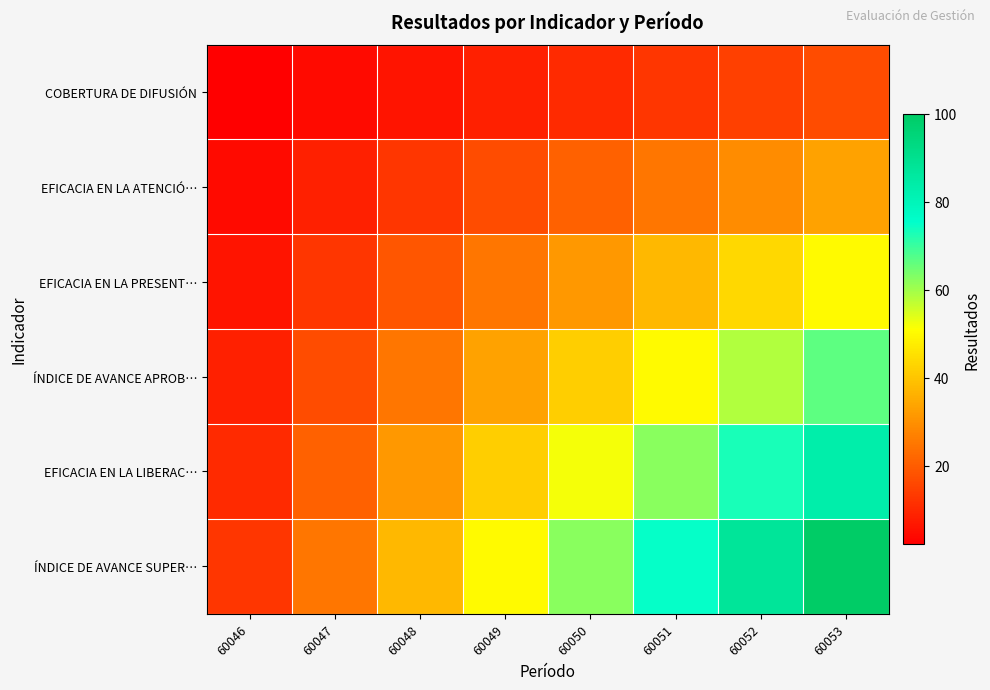

List the series in order of their peak value, lowest first.

COBERTURA DE DIFUSIÓN, EFICACIA EN LA ATENCIÓ…, EFICACIA EN LA PRESENT…, ÍNDICE DE AVANCE APROB…, EFICACIA EN LA LIBERAC…, ÍNDICE DE AVANCE SUPER…